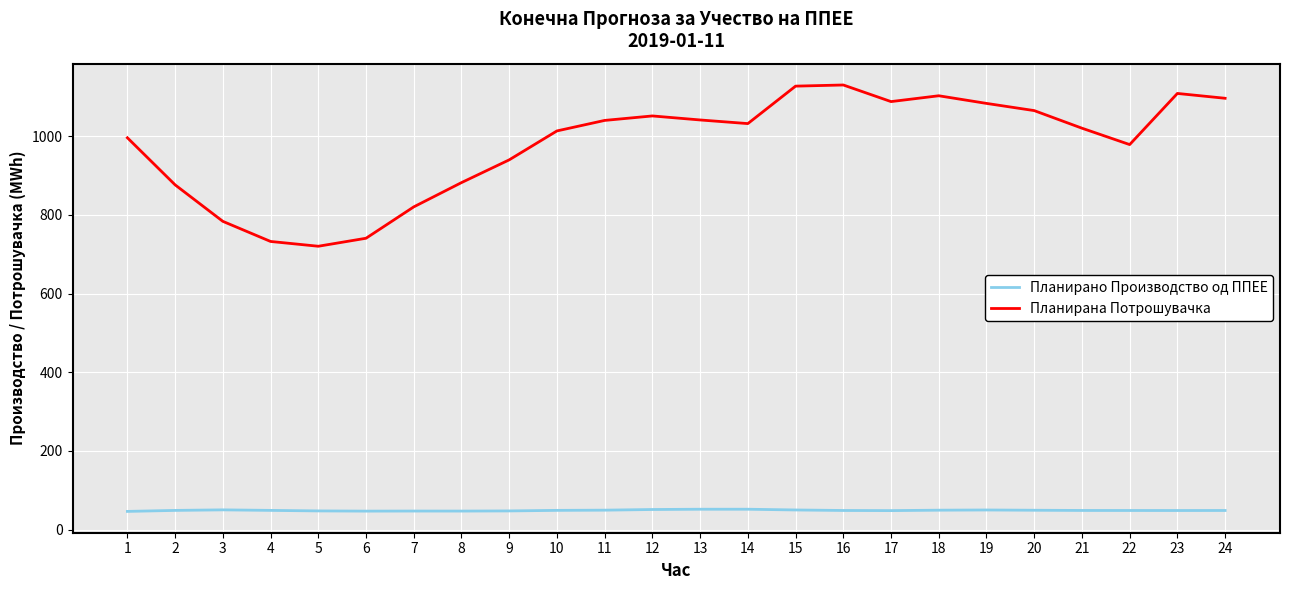

In Планирана Потрошувачка, how many points are higher than both neighbors (excluding endpoints)?

4